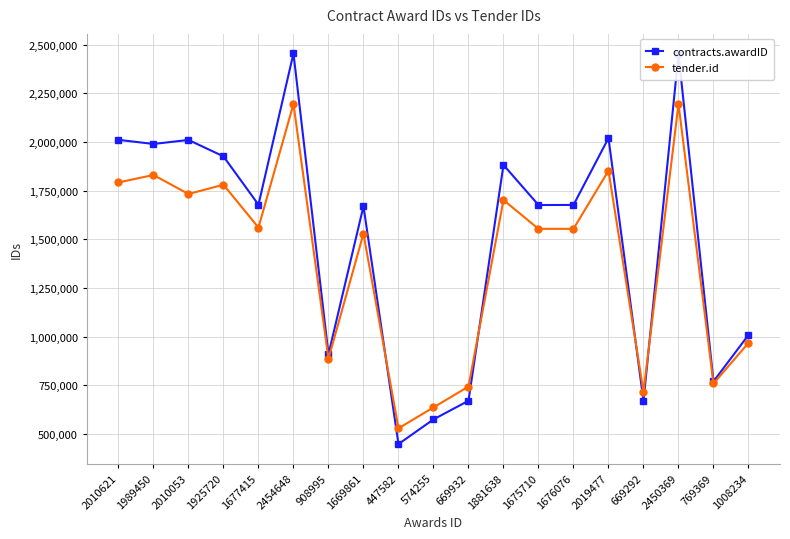

What is the spread (max minus min) of values at 574255?

61498